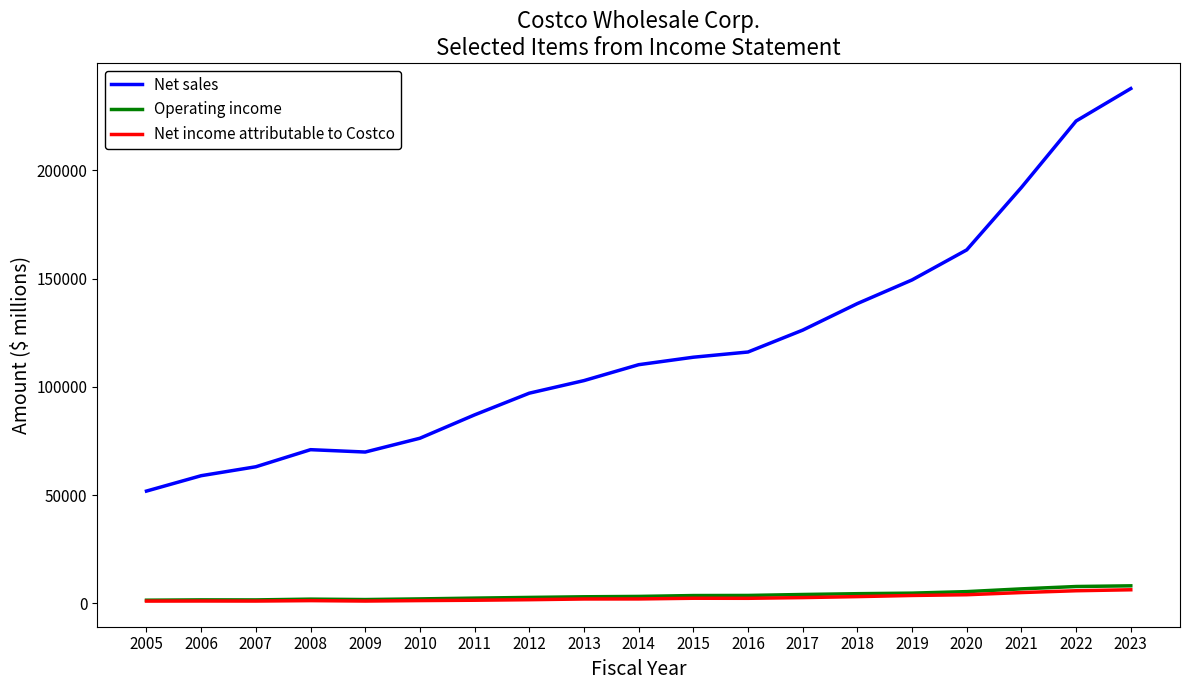

True or false: Net income attributable to Costco and Net sales intersect in this chart.

False